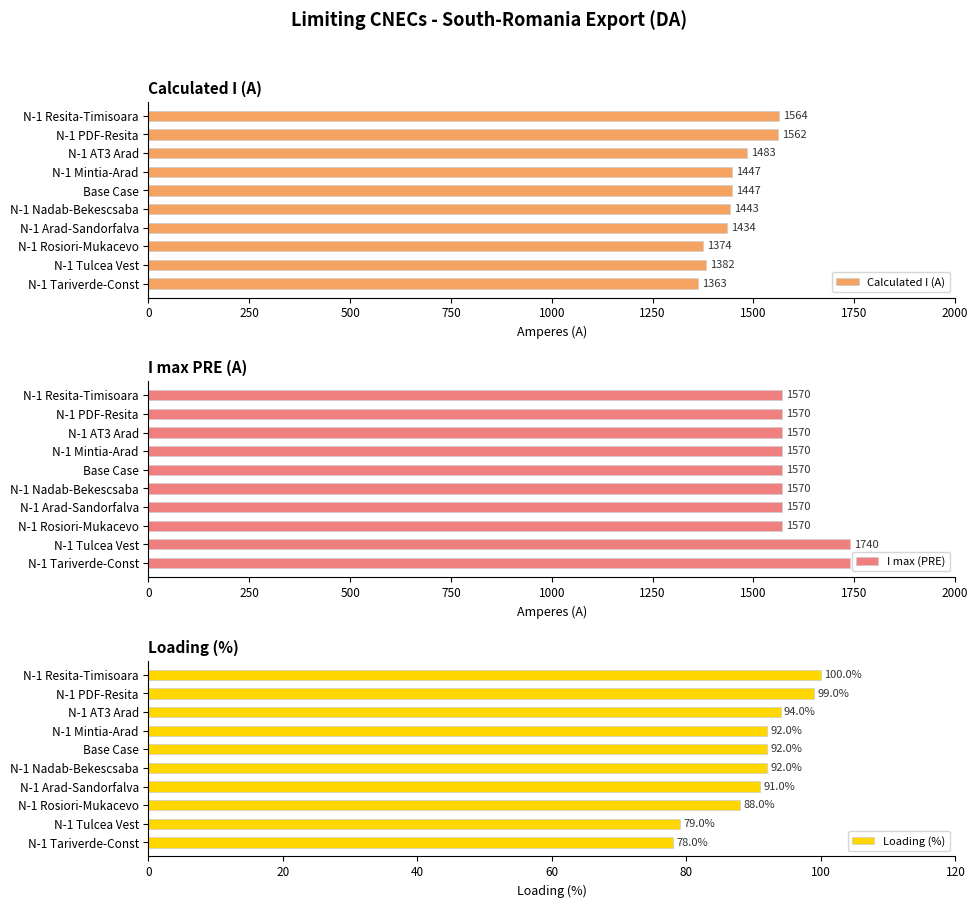

Read the Calculated I (A) value at N-1 Mintia-Arad, to the nearest 50.

1450